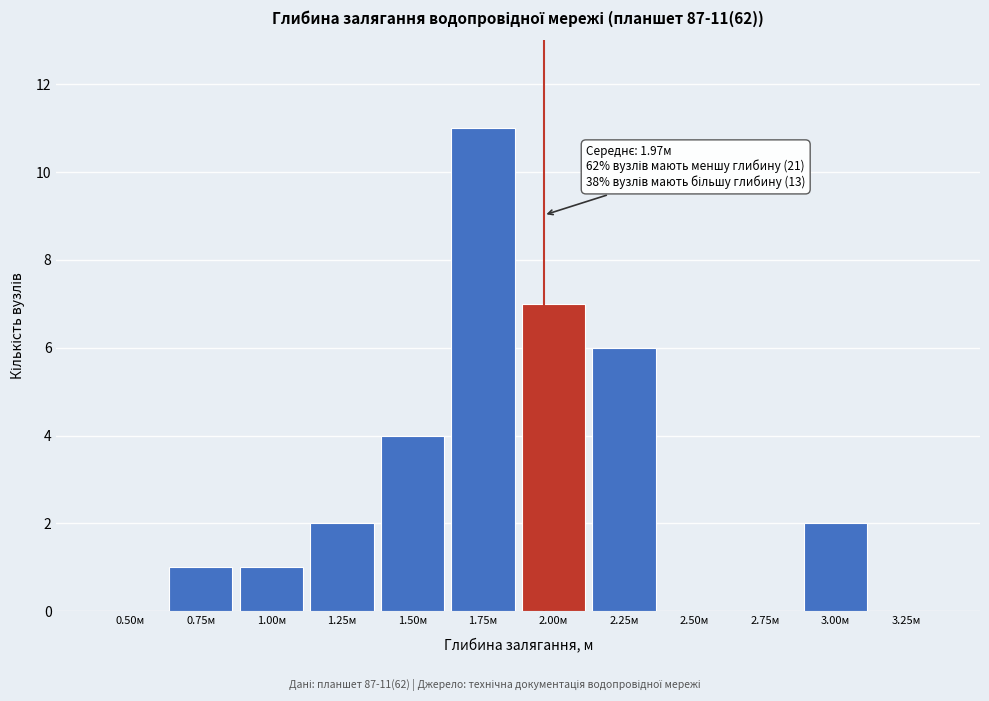

Reading left to right, list all the values displayed in this chart.

0.50м=0	0.75м=1	1.00м=1	1.25м=2	1.50м=4	1.75м=11	2.00м=7	2.25м=6	2.50м=0	2.75м=0	3.00м=2	3.25м=0